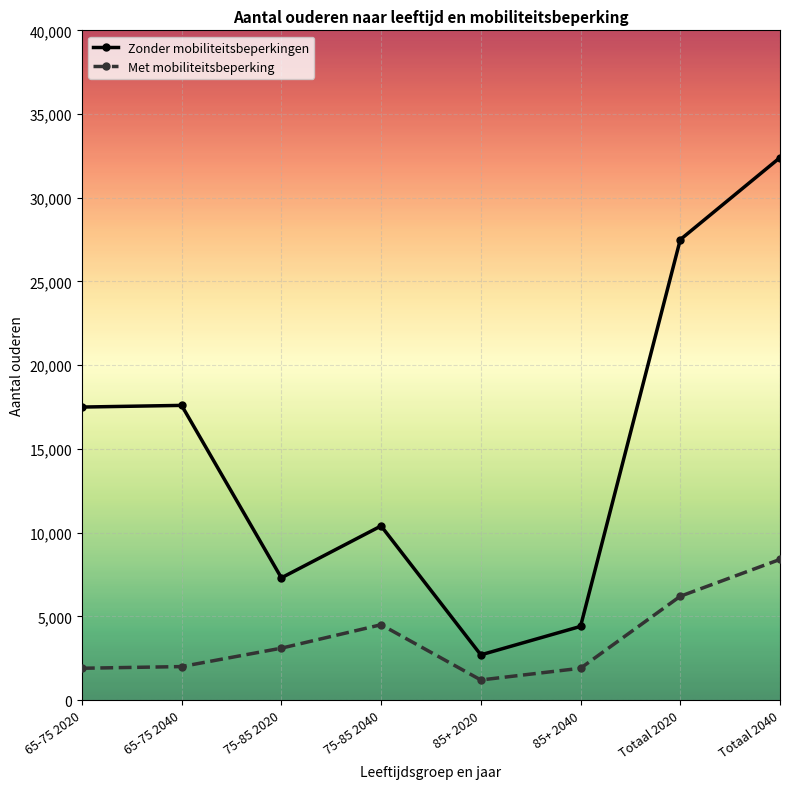

True or false: Zonder mobiliteitsbeperkingen and Met mobiliteitsbeperking cross at least once.

False